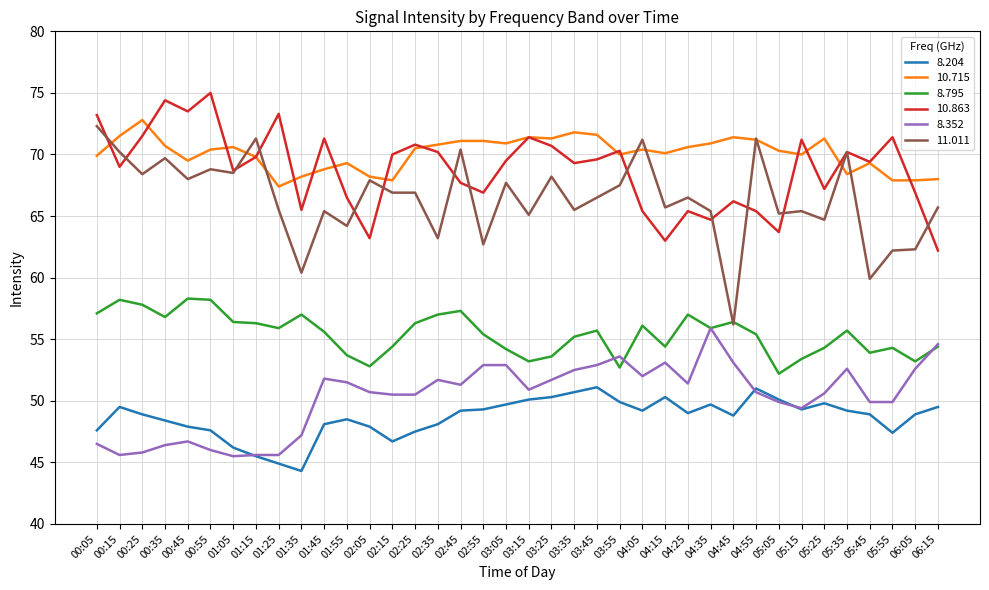

The value of 8.795 at 04:05 is 56.1. True or false?

True